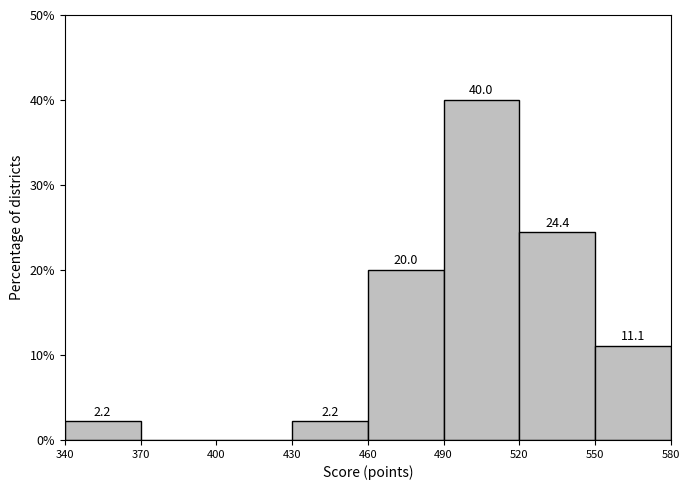

Which range on the x-axis has the tallest bar?

490 to 520